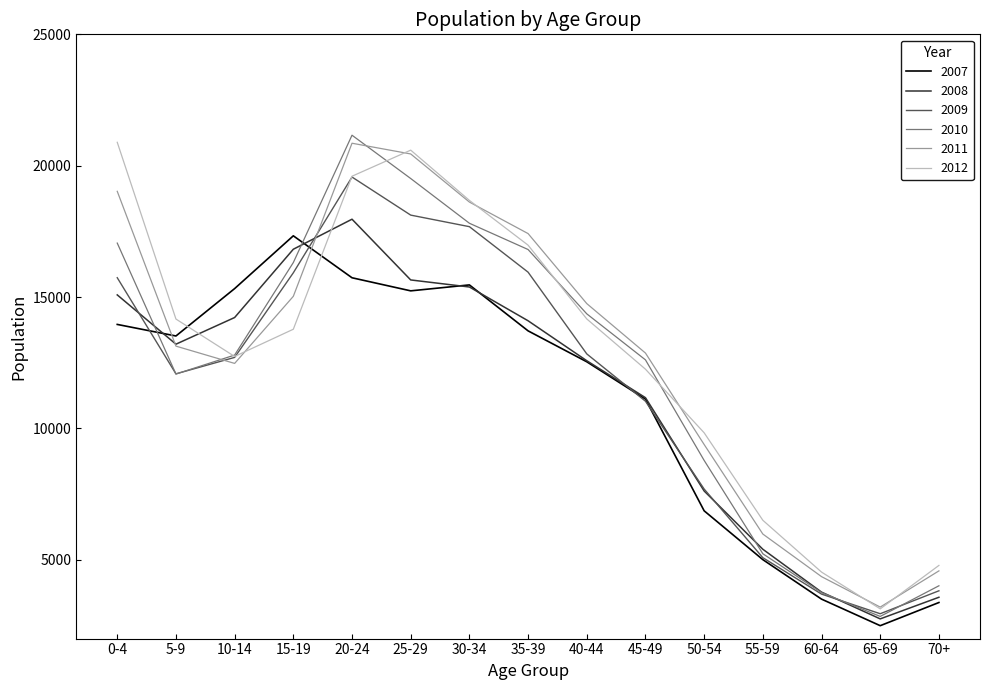

Does the chart have visible grid lines?

No